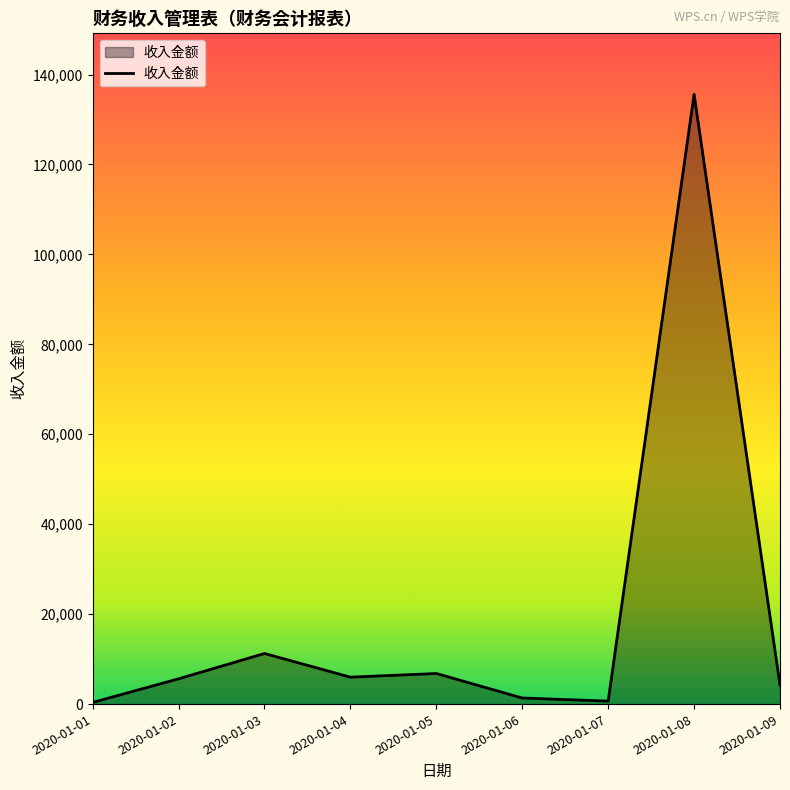

What is the approximate value at 2020-01-09?

4235.0